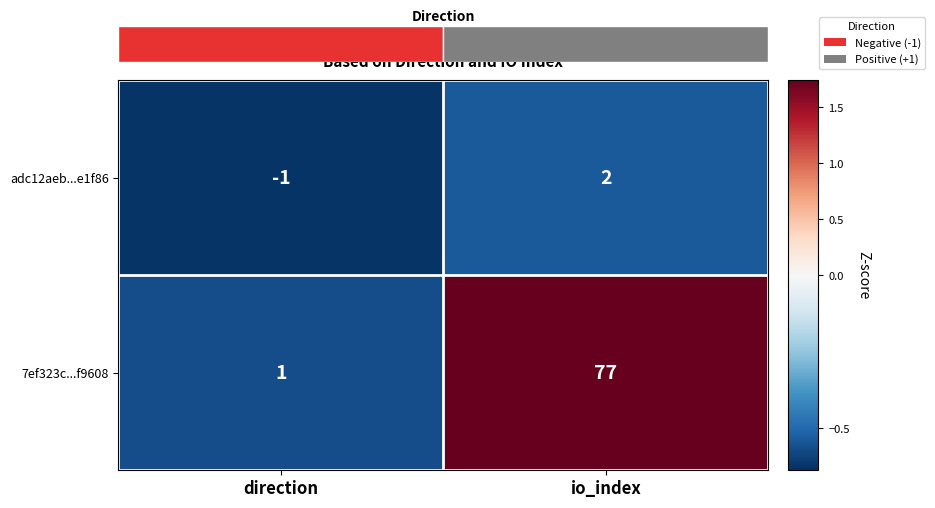

Which category has the highest value across all series?

io_index